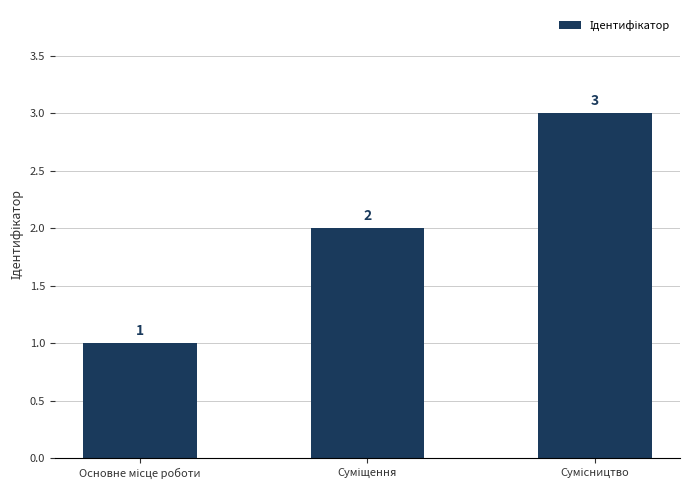

What is the value of the 2nd bar from the left?

2